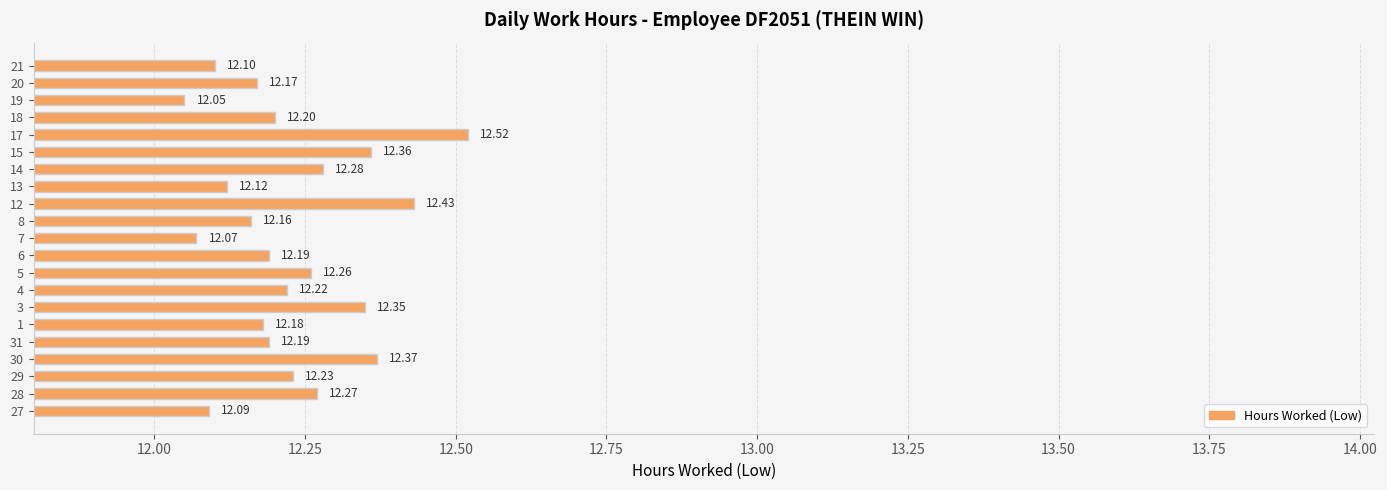

Approximately how many times larger is the value at 5 compared to 3?

1.0